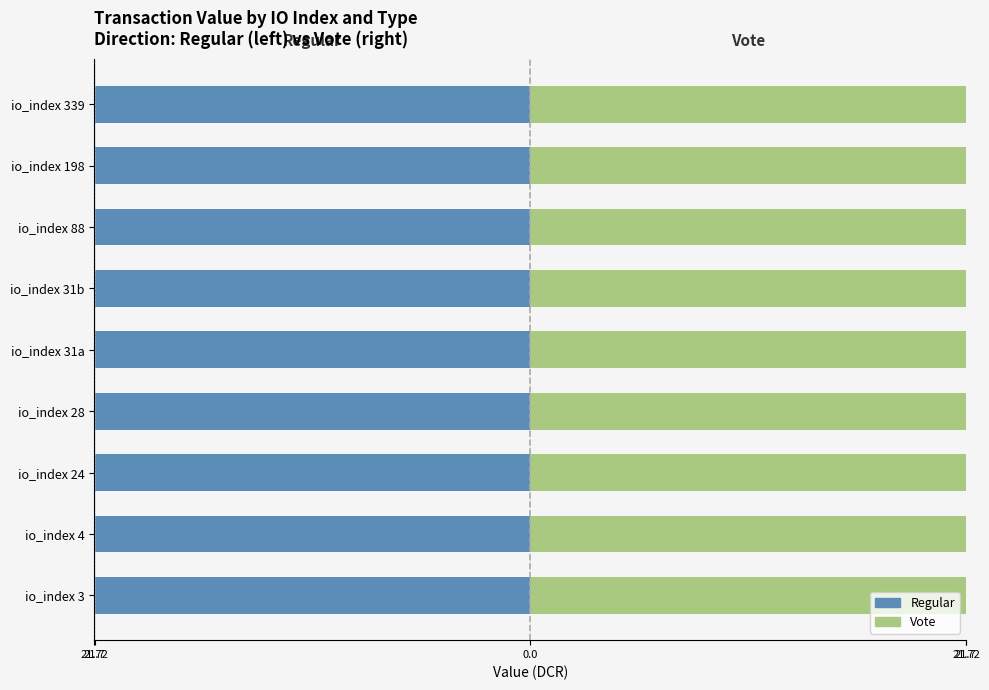

Reading left to right, list all the values displayed in this chart.

Regular: -21.7	-21.7	-21.7	-21.7	-21.7	-21.7	-21.7	-21.7	-21.7
Vote: 21.7	21.7	21.7	21.7	21.7	21.7	21.7	21.7	21.7